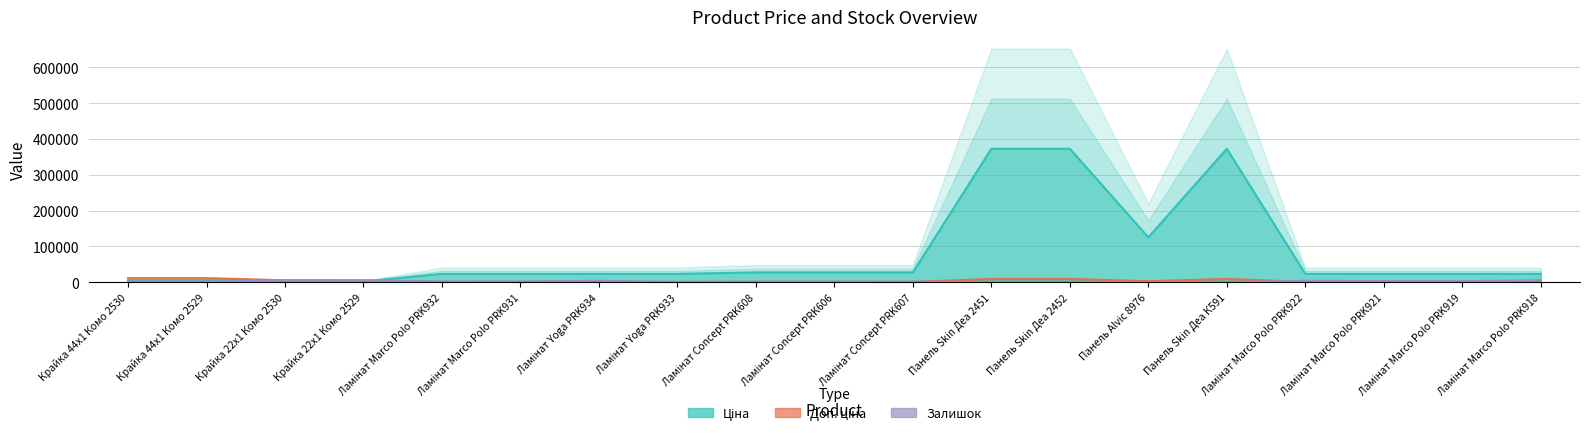

How many distinct data groups are displayed?

3